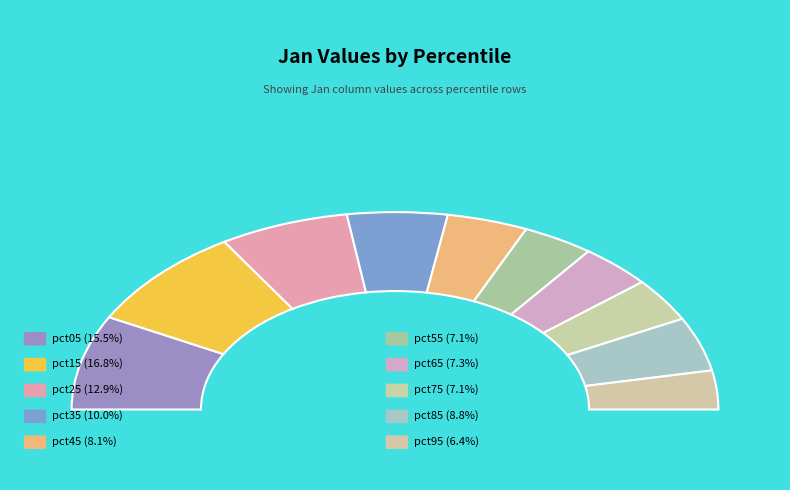

Is the sum of pct95 and pct85 greater than half?

No